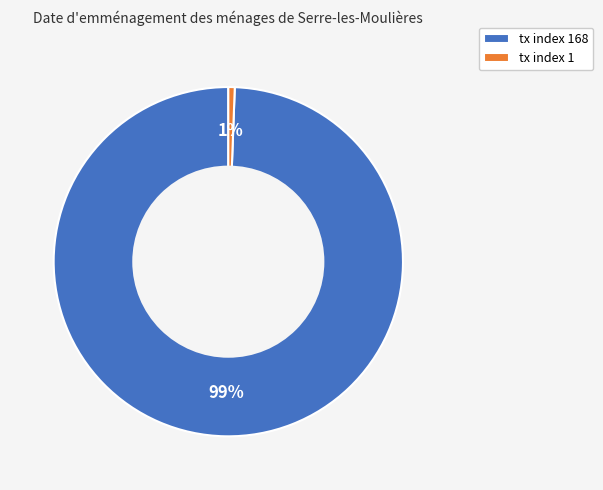

To the nearest percent, what percentage of the pie is tx index 168?

99%